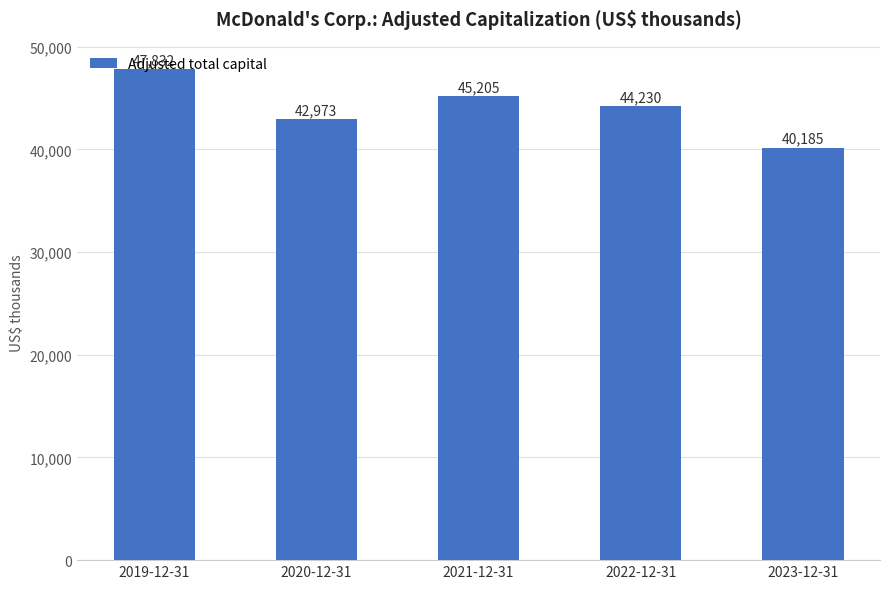

What is the change in value from 2019-12-31 to 2023-12-31?

-7647000